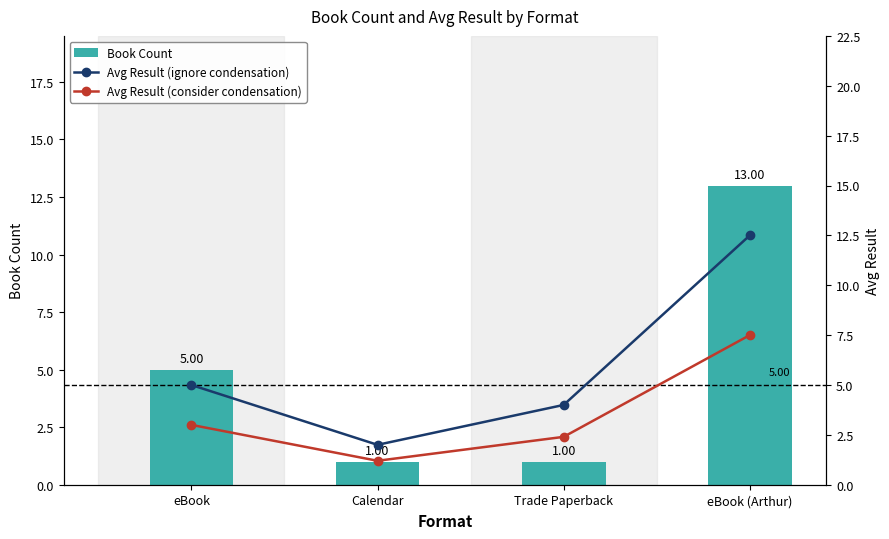

Count the number of data series in this chart.

3